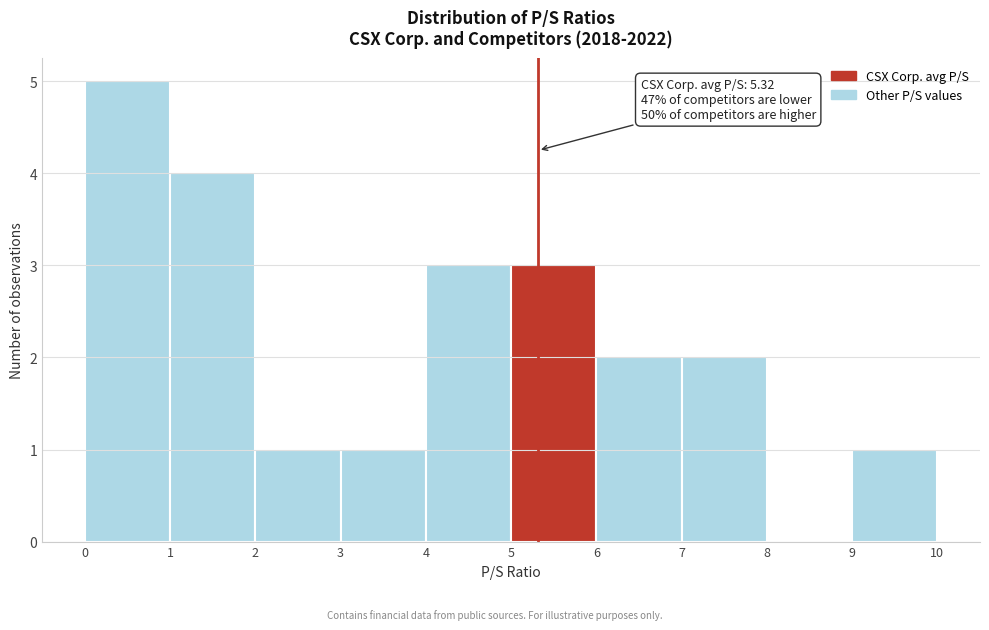

Which range on the x-axis has the tallest bar?

0 to 1